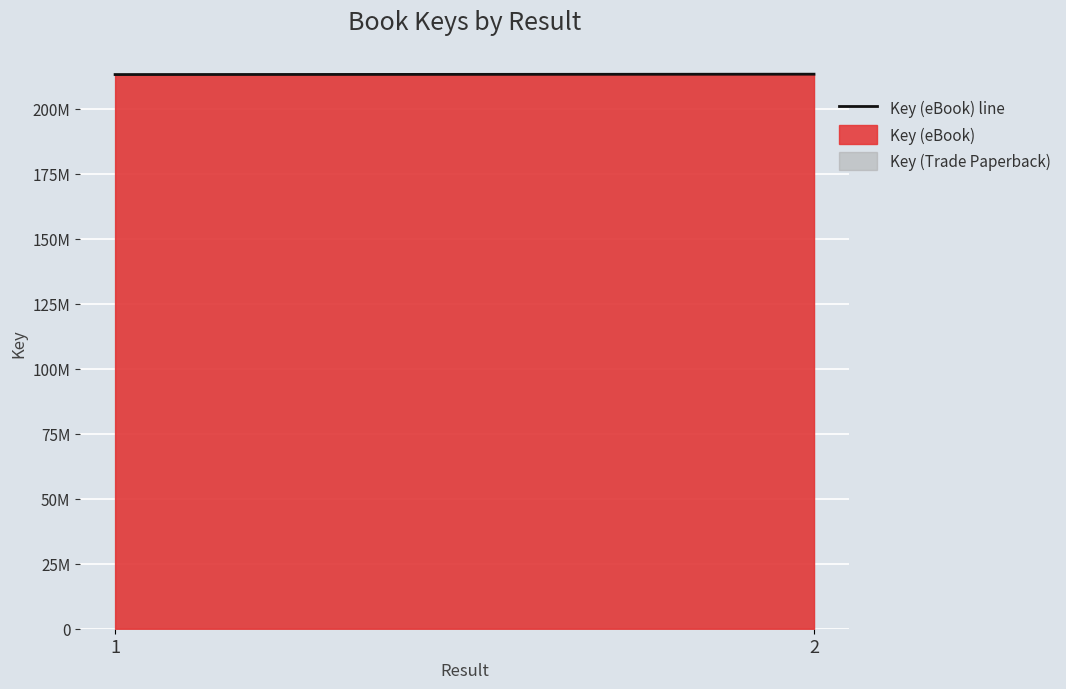

The chart shows a value of 289733384 at 2. True or false?

False